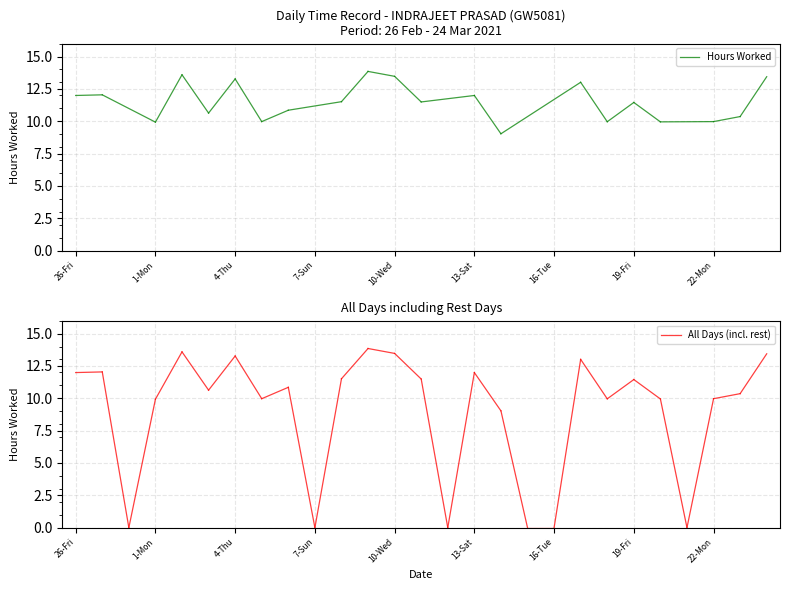

Rank the series at 26-Fri from lowest to highest value.

Hours Worked, All Days (incl. rest)